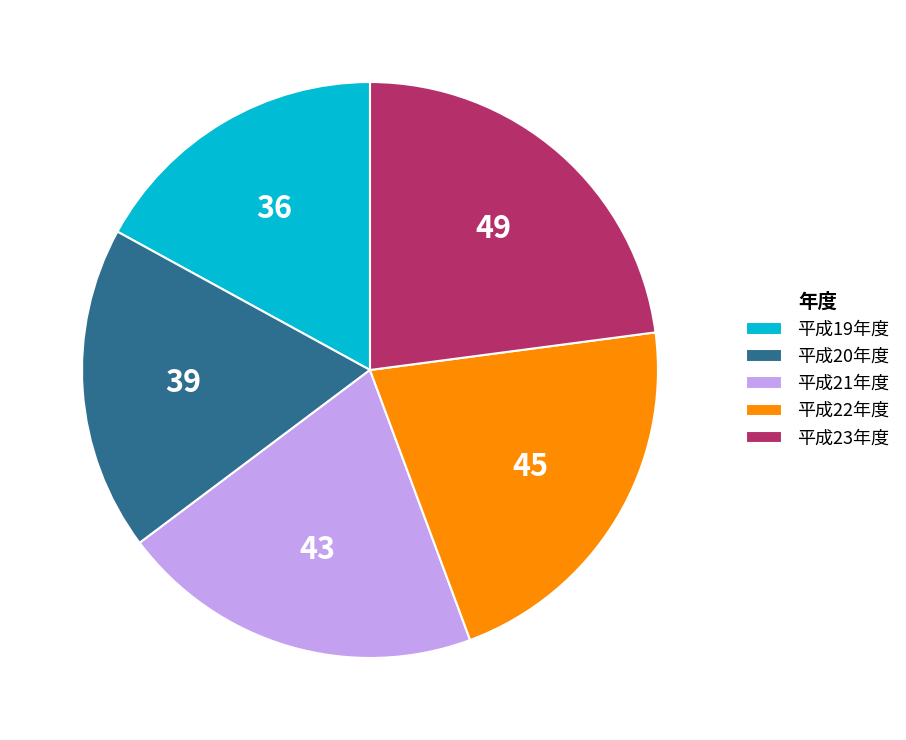

Does 平成19年度 represent more than half of the total?

No